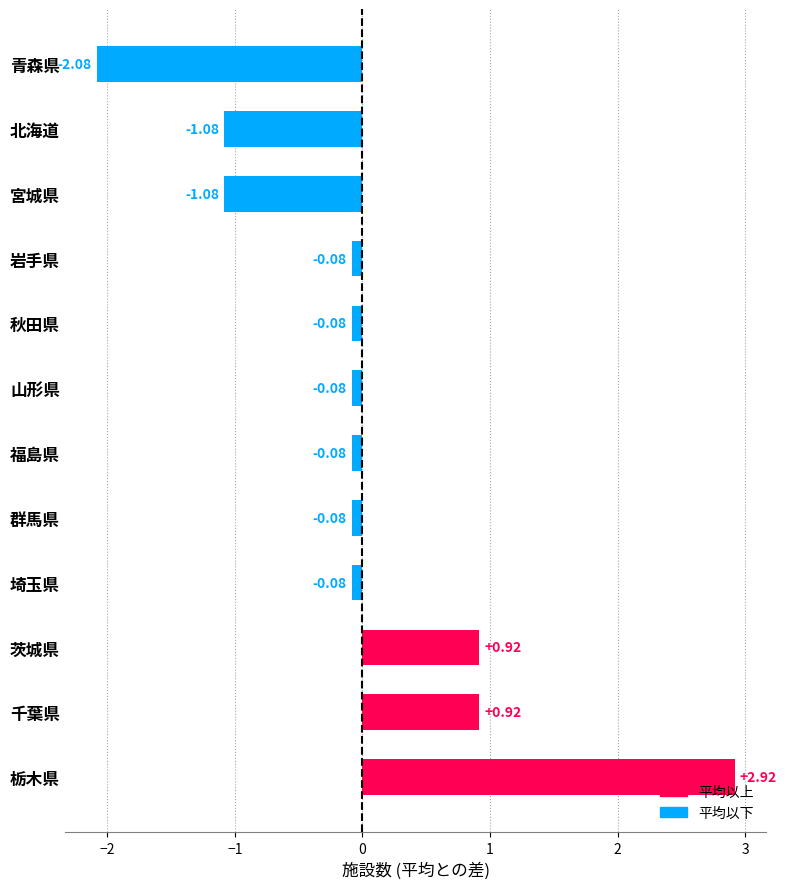

What is the change in value from 福島県 to 北海道?

-1.0